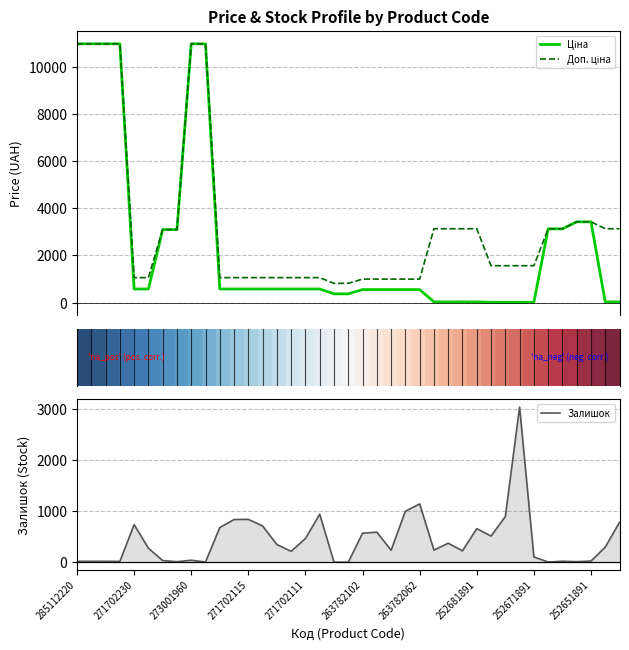

Is it true that Ціна equals 234.8 at 15?

False